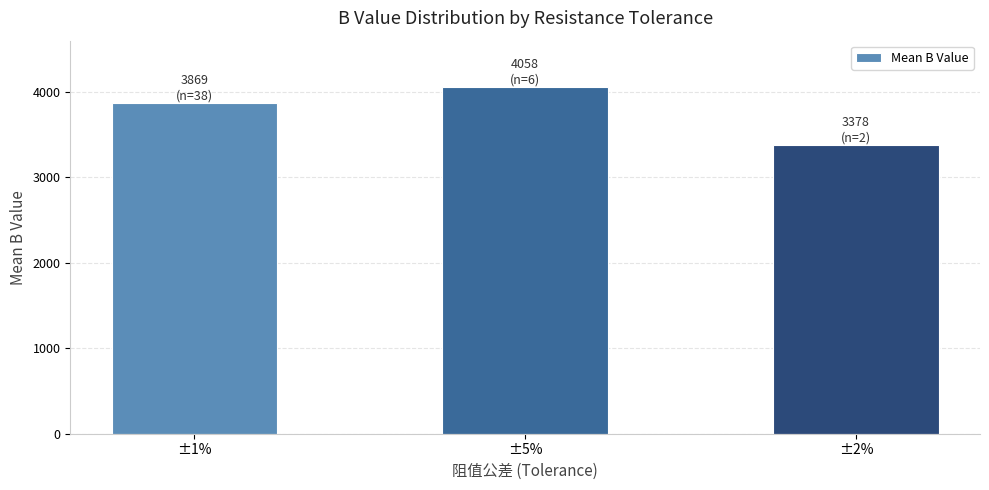

True or false: the data shows 4058 at ±5%.

True